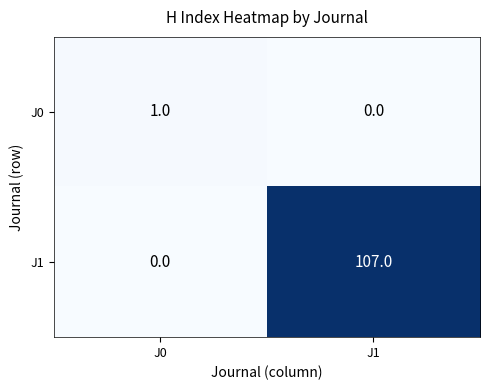

What is the spread (max minus min) of values at J0?

1